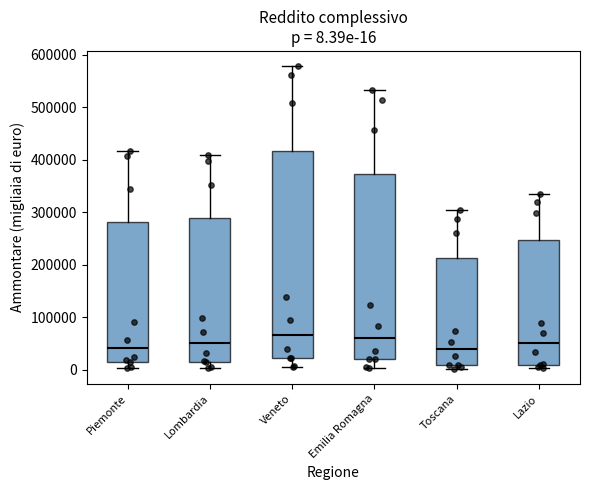

Comparing the boxes themselves (not the whiskers), which one is the tallest?

Veneto